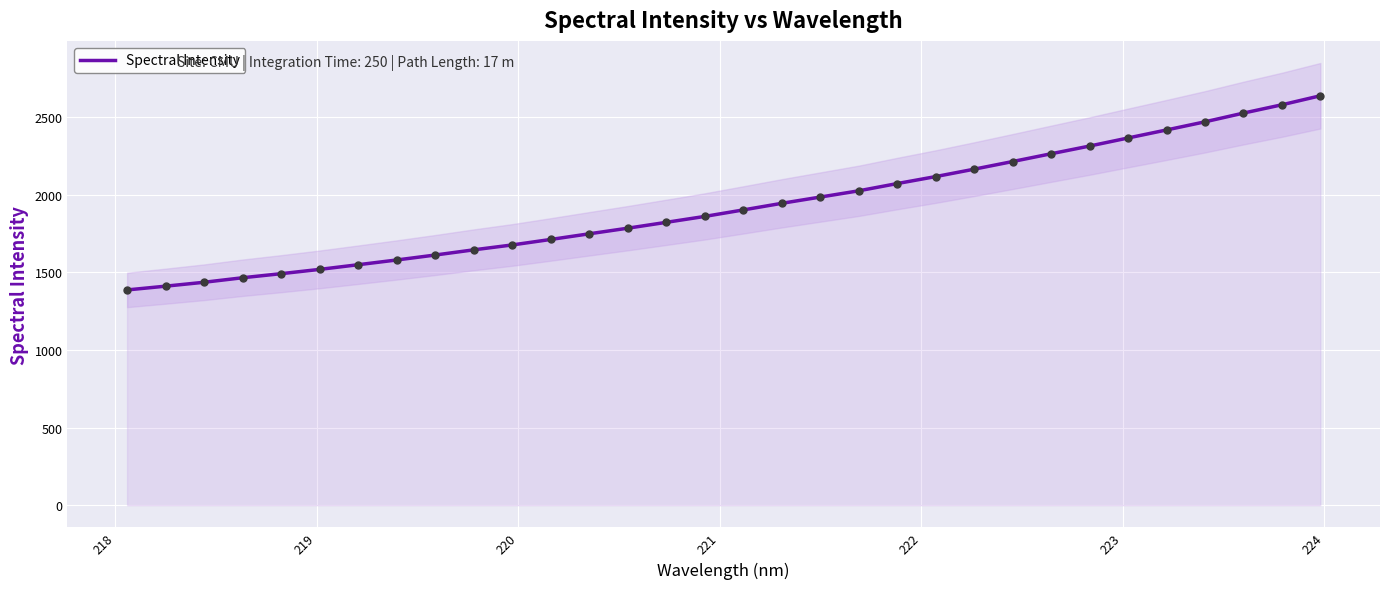

What is the lowest value of the Spectral Intensity series?

1386.2